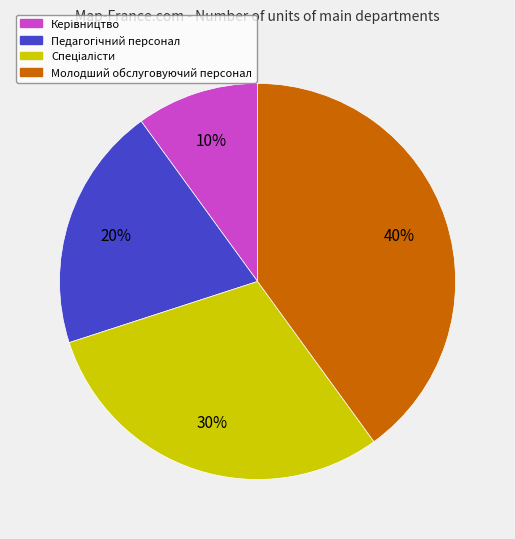

How many slices are in this pie chart?

4